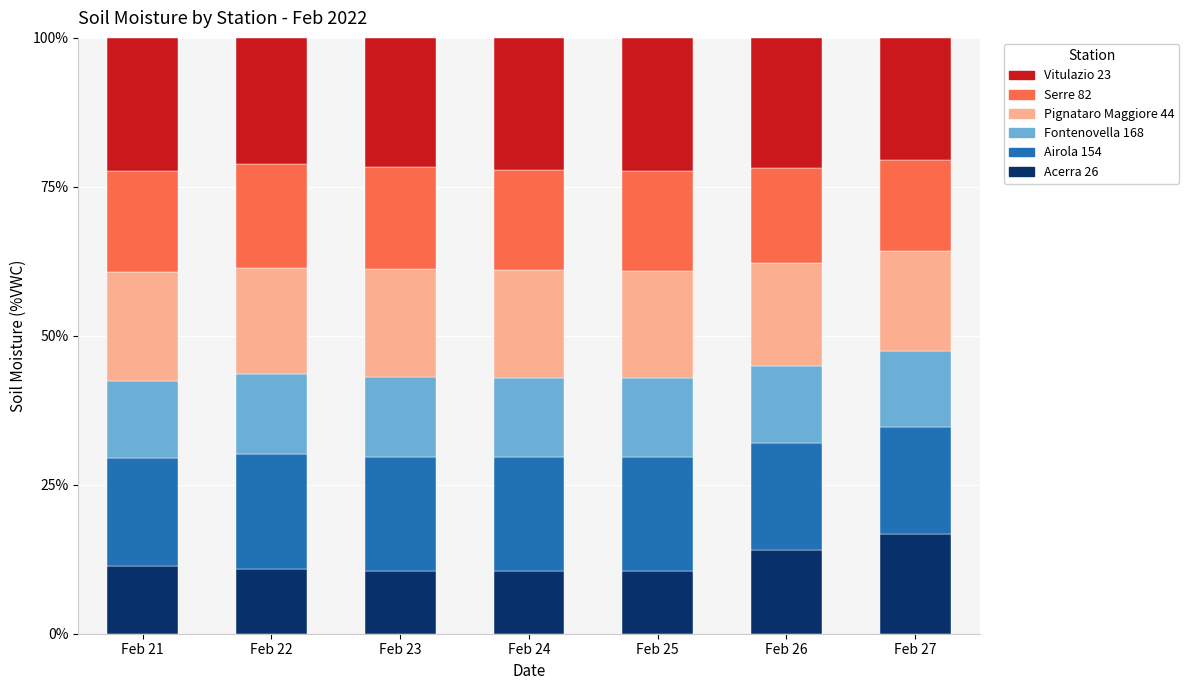

True or false: Acerra 26 has a value of 5.5 at Feb 22.

False